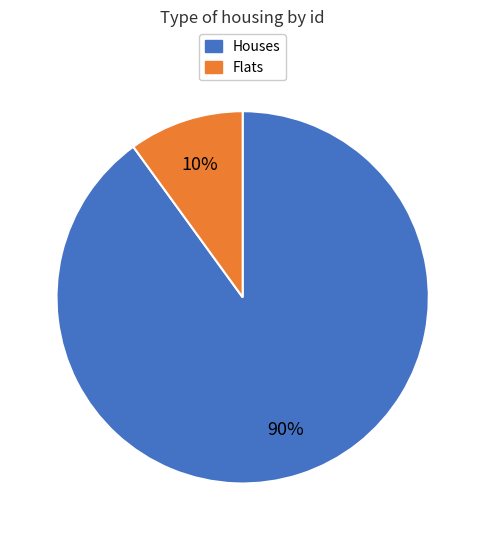

Between Flats and Houses, which is larger?

Houses